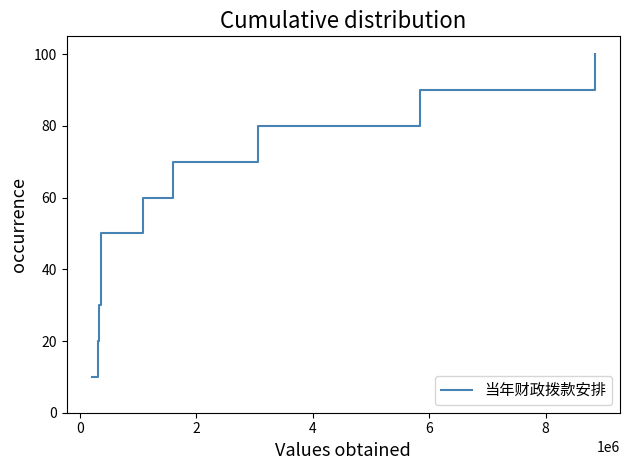

How many series are shown in this chart?

1